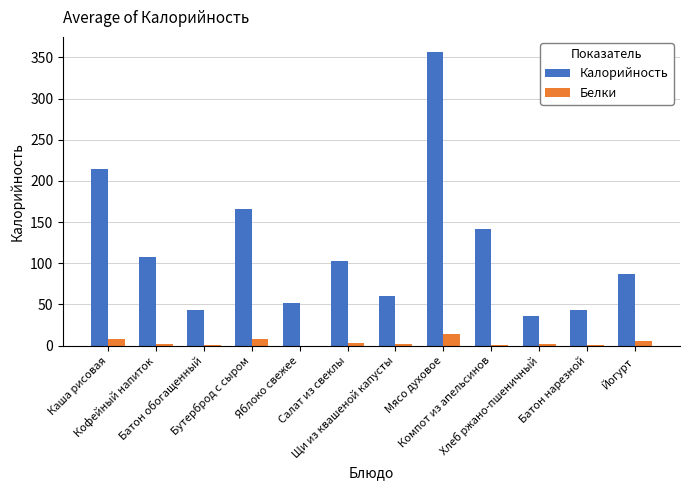

What is the maximum value shown in the chart?

357